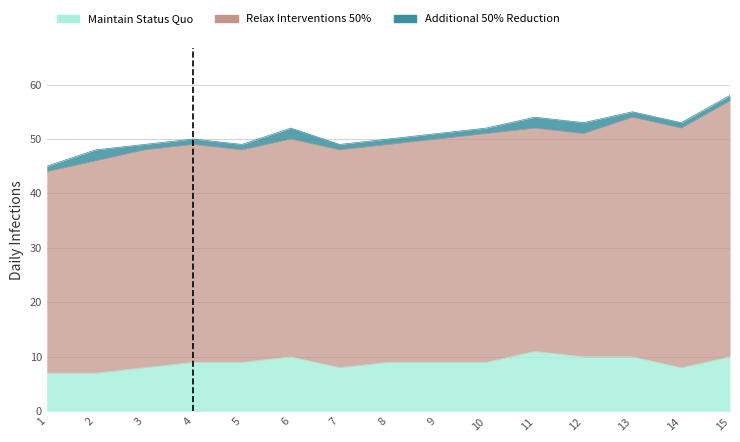

True or false: Relax Interventions 50% and Additional 50% Reduction intersect in this chart.

False